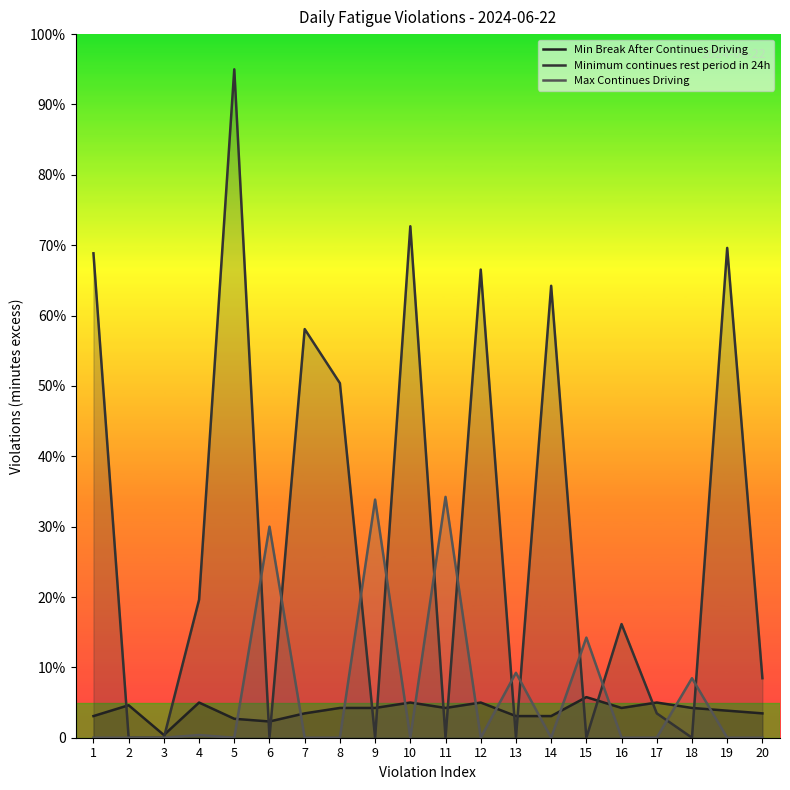

List the labels in order of Min Break After Continues Driving value, smallest first.

3, 6, 5, 1, 13, 14, 7, 20, 19, 8, 9, 11, 16, 18, 2, 4, 10, 12, 17, 15